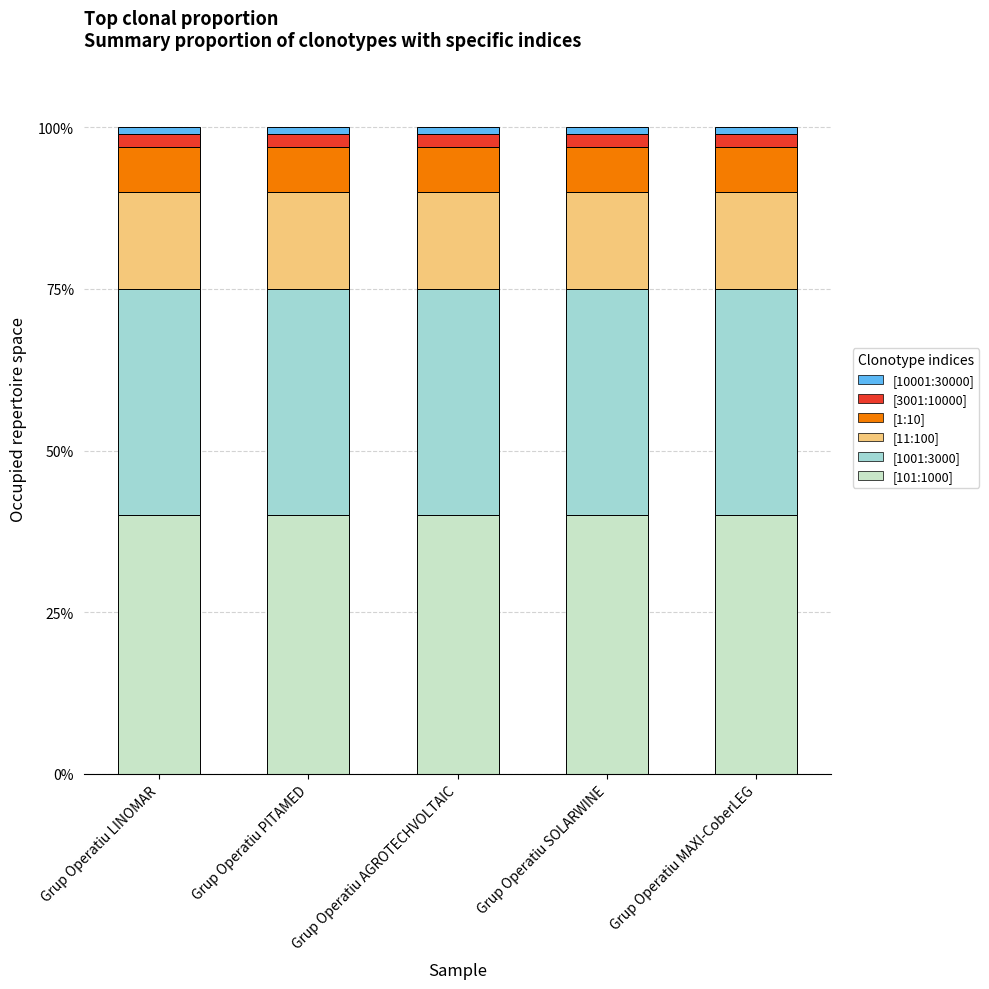

What is the minimum value for [101:1000]?

40.0